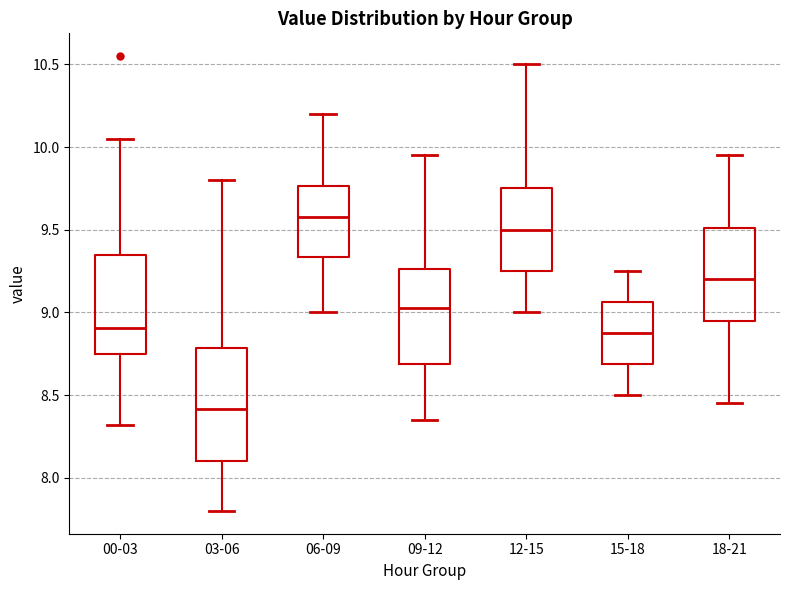

Comparing the boxes themselves (not the whiskers), which one is the tallest?

03-06